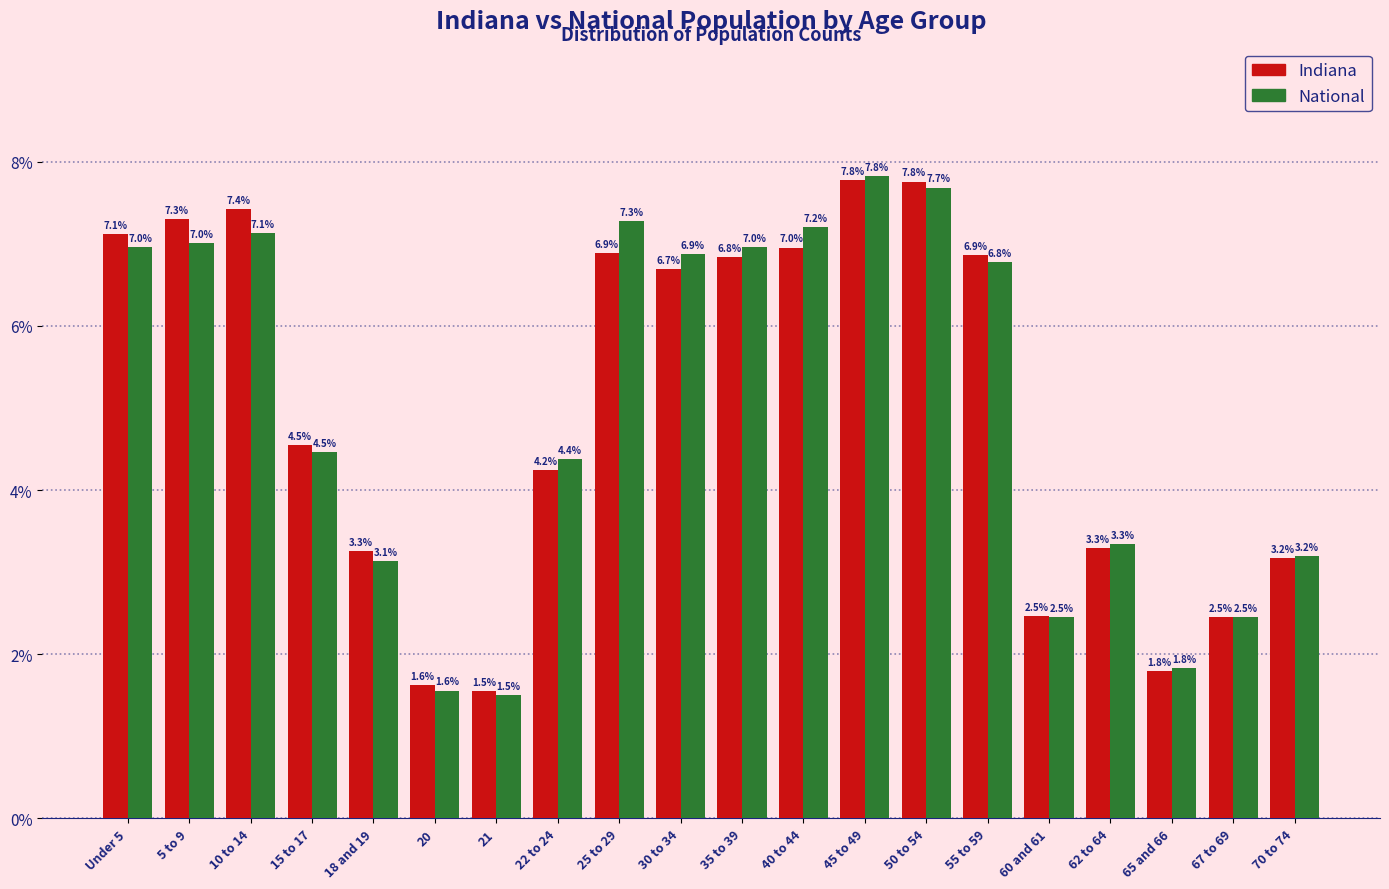

Reading left to right, list all the values displayed in this chart.

Indiana: Under 5=7.1	5 to 9=7.3	10 to 14=7.4	15 to 17=4.5	18 and 19=3.3	20=1.6	21=1.5	22 to 24=4.2	25 to 29=6.9	30 to 34=6.7	35 to 39=6.8	40 to 44=7.0	45 to 49=7.8	50 to 54=7.8	55 to 59=6.9	60 and 61=2.5	62 to 64=3.3	65 and 66=1.8	67 to 69=2.5	70 to 74=3.2
National: Under 5=7.0	5 to 9=7.0	10 to 14=7.1	15 to 17=4.5	18 and 19=3.1	20=1.6	21=1.5	22 to 24=4.4	25 to 29=7.3	30 to 34=6.9	35 to 39=7.0	40 to 44=7.2	45 to 49=7.8	50 to 54=7.7	55 to 59=6.8	60 and 61=2.5	62 to 64=3.3	65 and 66=1.8	67 to 69=2.5	70 to 74=3.2